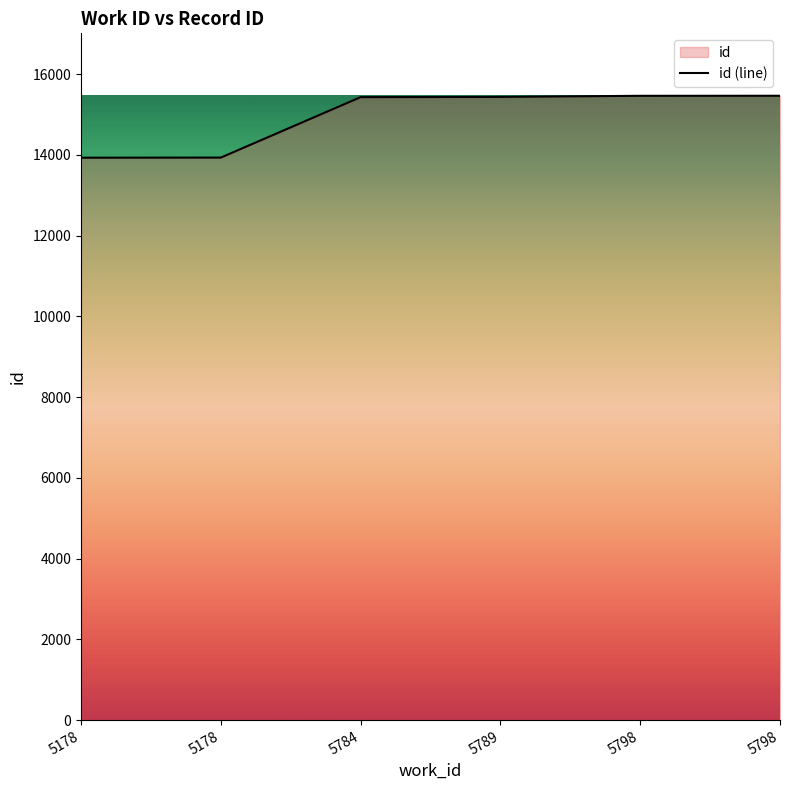

Is it true that the value at 5798 is 15466?

True